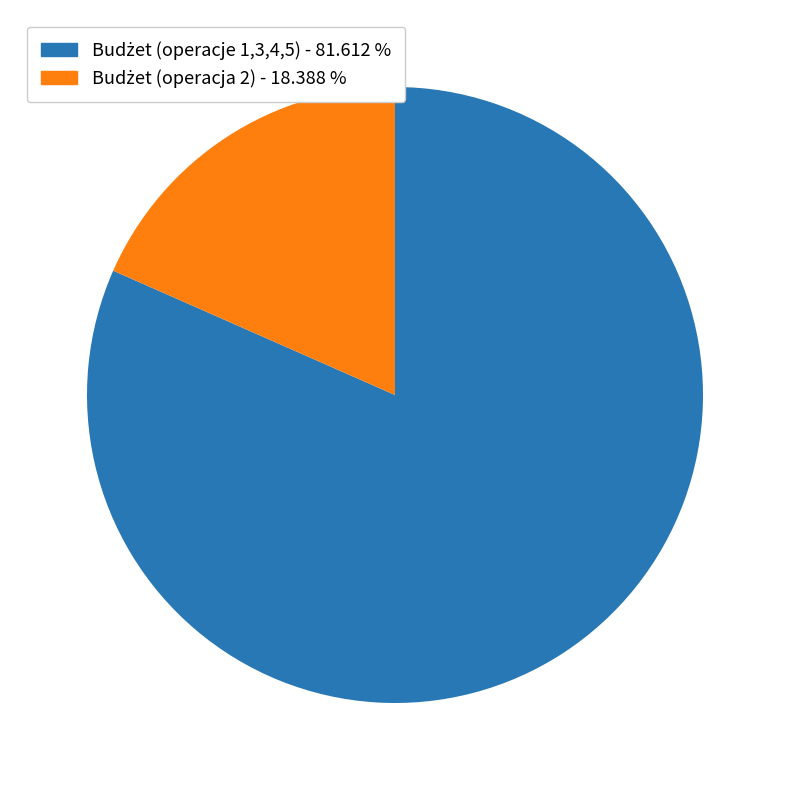

Is there any slice that represents more than half of the pie?

Yes